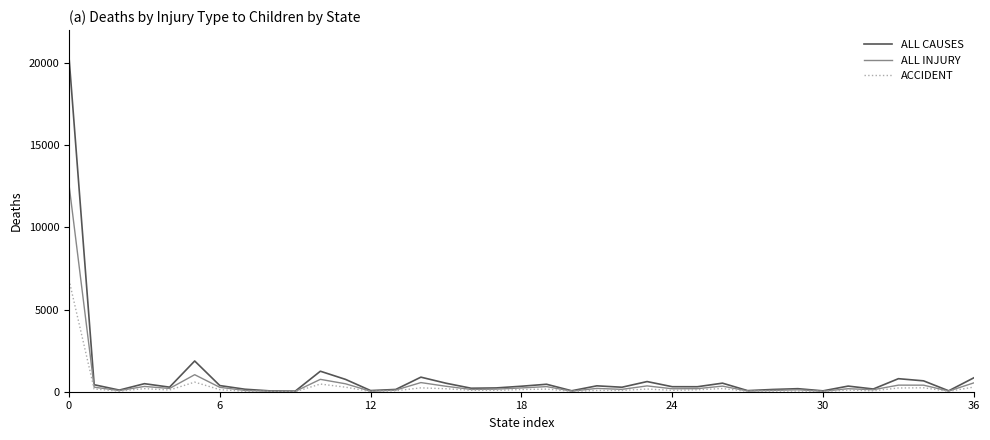

List the series in order of their peak value, lowest first.

ACCIDENT, ALL INJURY, ALL CAUSES